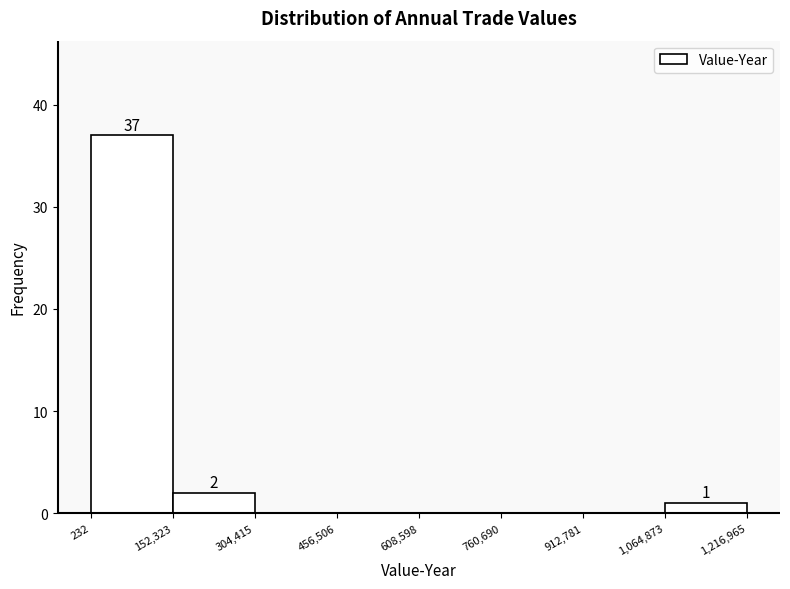

Which range on the x-axis has the tallest bar?

232 to 152,323